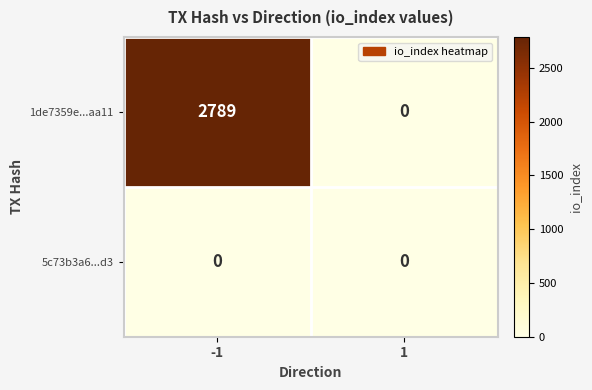

Reading left to right, transcribe all the data shown in this chart.

1de7359e...aa11: 2789	0
5c73b3a6...d3: 0	0